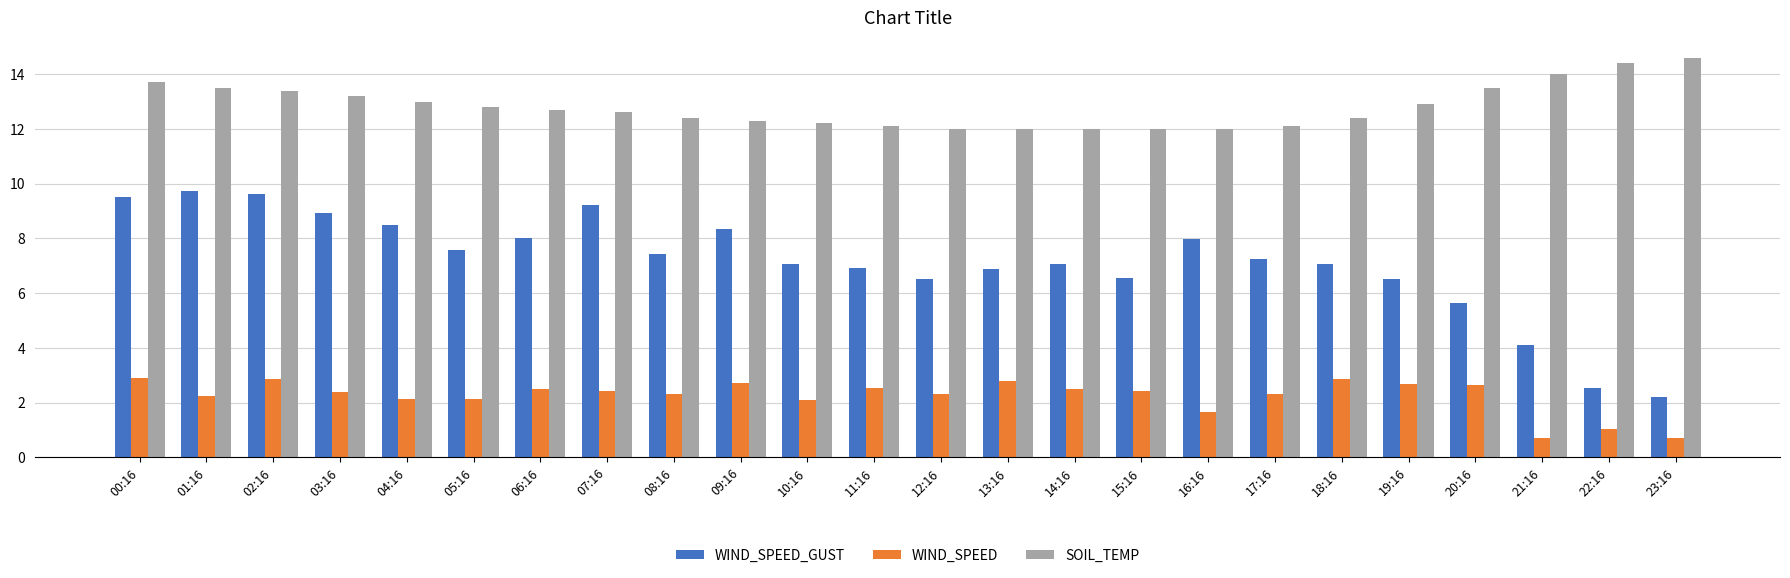

What is the difference between the maximum and minimum values in the SOIL_TEMP series?

2.6